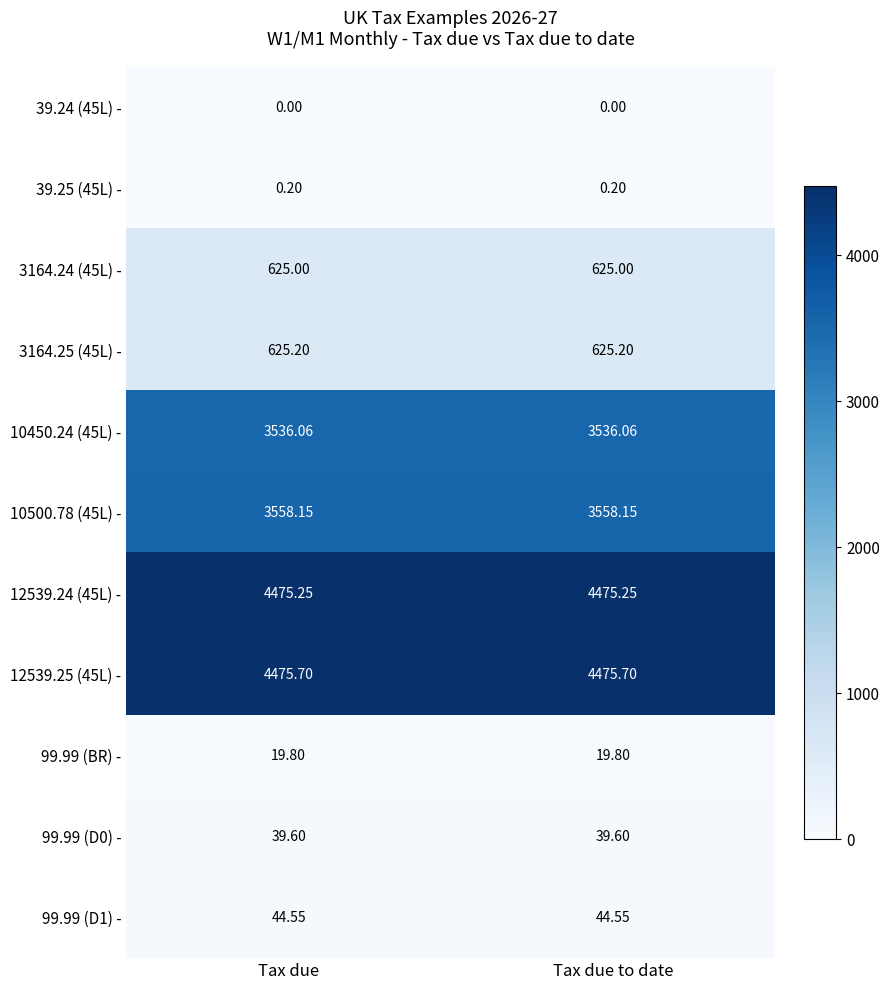

Is the value of 3164.24 (45L) - at Tax due to date greater than the value of 3164.25 (45L) - at Tax due?

No